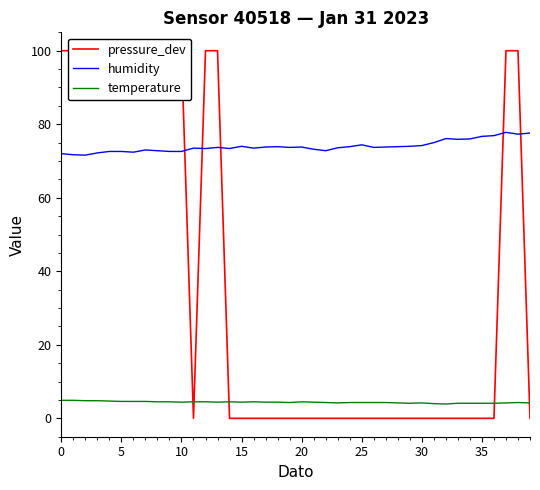

Reading right to left, what are all the values shown in this chart?

pressure_dev: 0.0	100.0	100.0	0.0	0.0	0.0	0.0	0.0	0.0	0.0	0.0	0.0	0.0	0.0	0.0	0.0	0.0	0.0	0.0	0.0	0.0	0.0	0.0	0.0	0.0	0.0	100.0	100.0	0.0	100.0	100.0	100.0	100.0	100.0	100.0	100.0	100.0	100.0	100.0	100.0
humidity: 77.6	77.3	77.8	76.9	76.7	76.0	75.9	76.1	75.0	74.2	74.0	73.9	73.8	73.7	74.4	73.9	73.6	72.8	73.2	73.8	73.7	73.9	73.8	73.5	74.0	73.4	73.7	73.4	73.5	72.6	72.6	72.8	73.0	72.4	72.6	72.6	72.2	71.6	71.7	72.0
temperature: 4.2	4.3	4.2	4.1	4.1	4.1	4.1	3.9	4.0	4.2	4.1	4.2	4.3	4.3	4.3	4.3	4.2	4.3	4.4	4.5	4.3	4.4	4.4	4.5	4.4	4.5	4.4	4.5	4.5	4.4	4.5	4.5	4.6	4.6	4.6	4.7	4.8	4.8	4.9	4.9